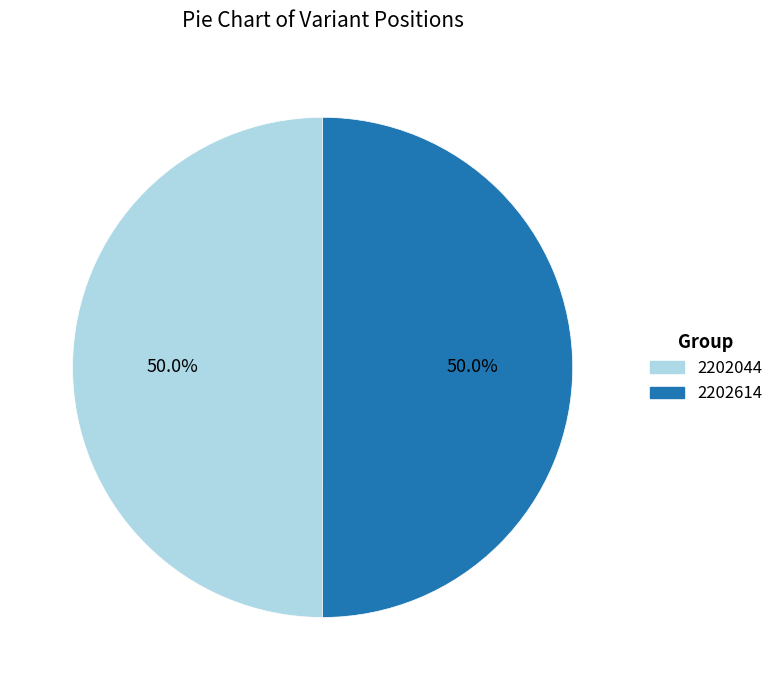

How many segments does this pie chart have?

2